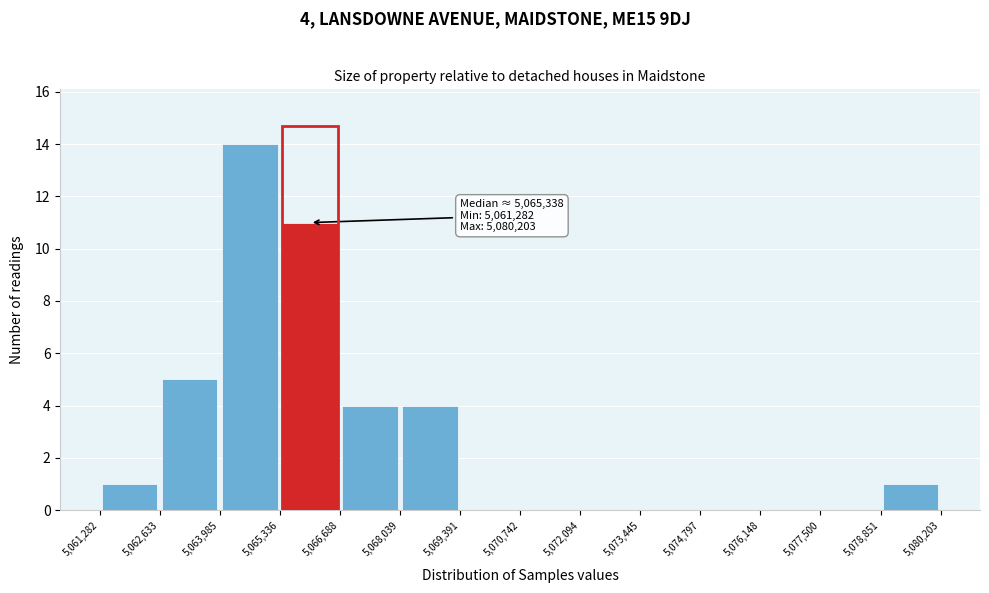

Which range on the x-axis has the tallest bar?

5,063,985 to 5,065,336